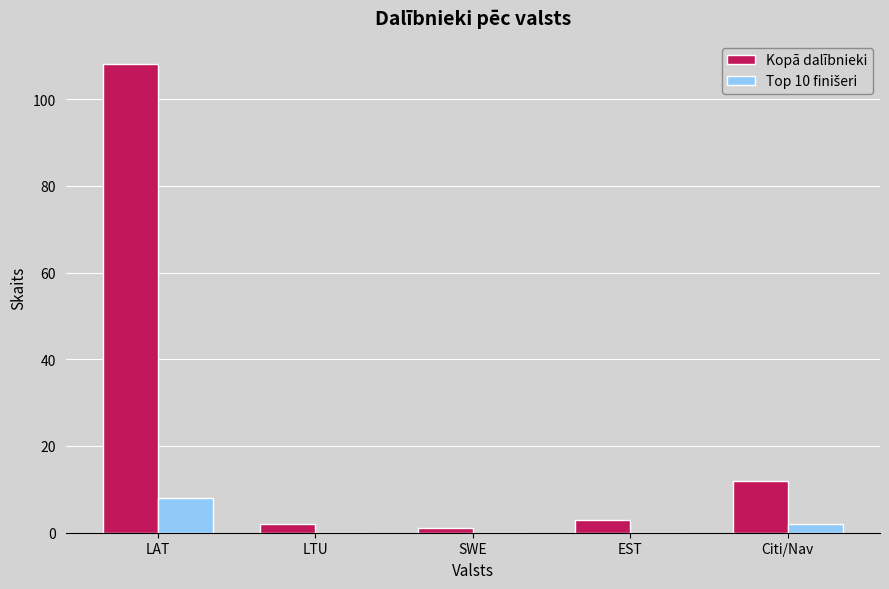

The value of Kopā dalībnieki at LAT is 108. True or false?

True